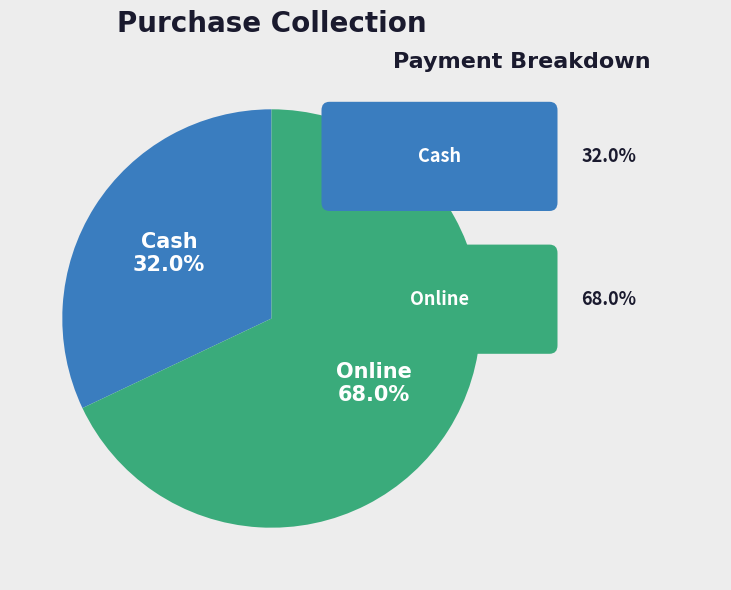

Is there any slice that represents more than half of the pie?

Yes